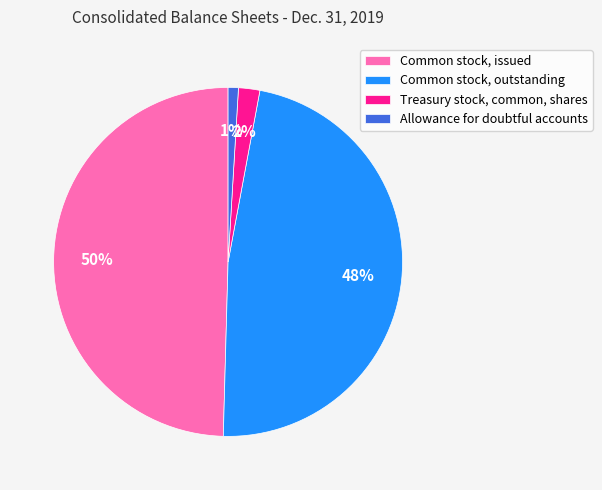

Is there any slice that represents more than half of the pie?

No